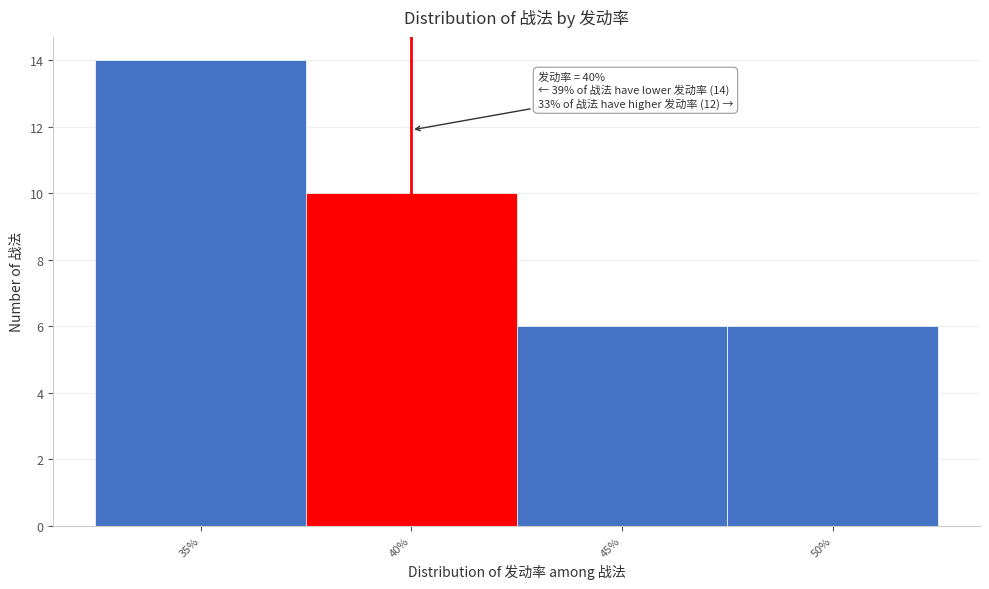

Which range on the x-axis has the tallest bar?

32.5 to 37.5